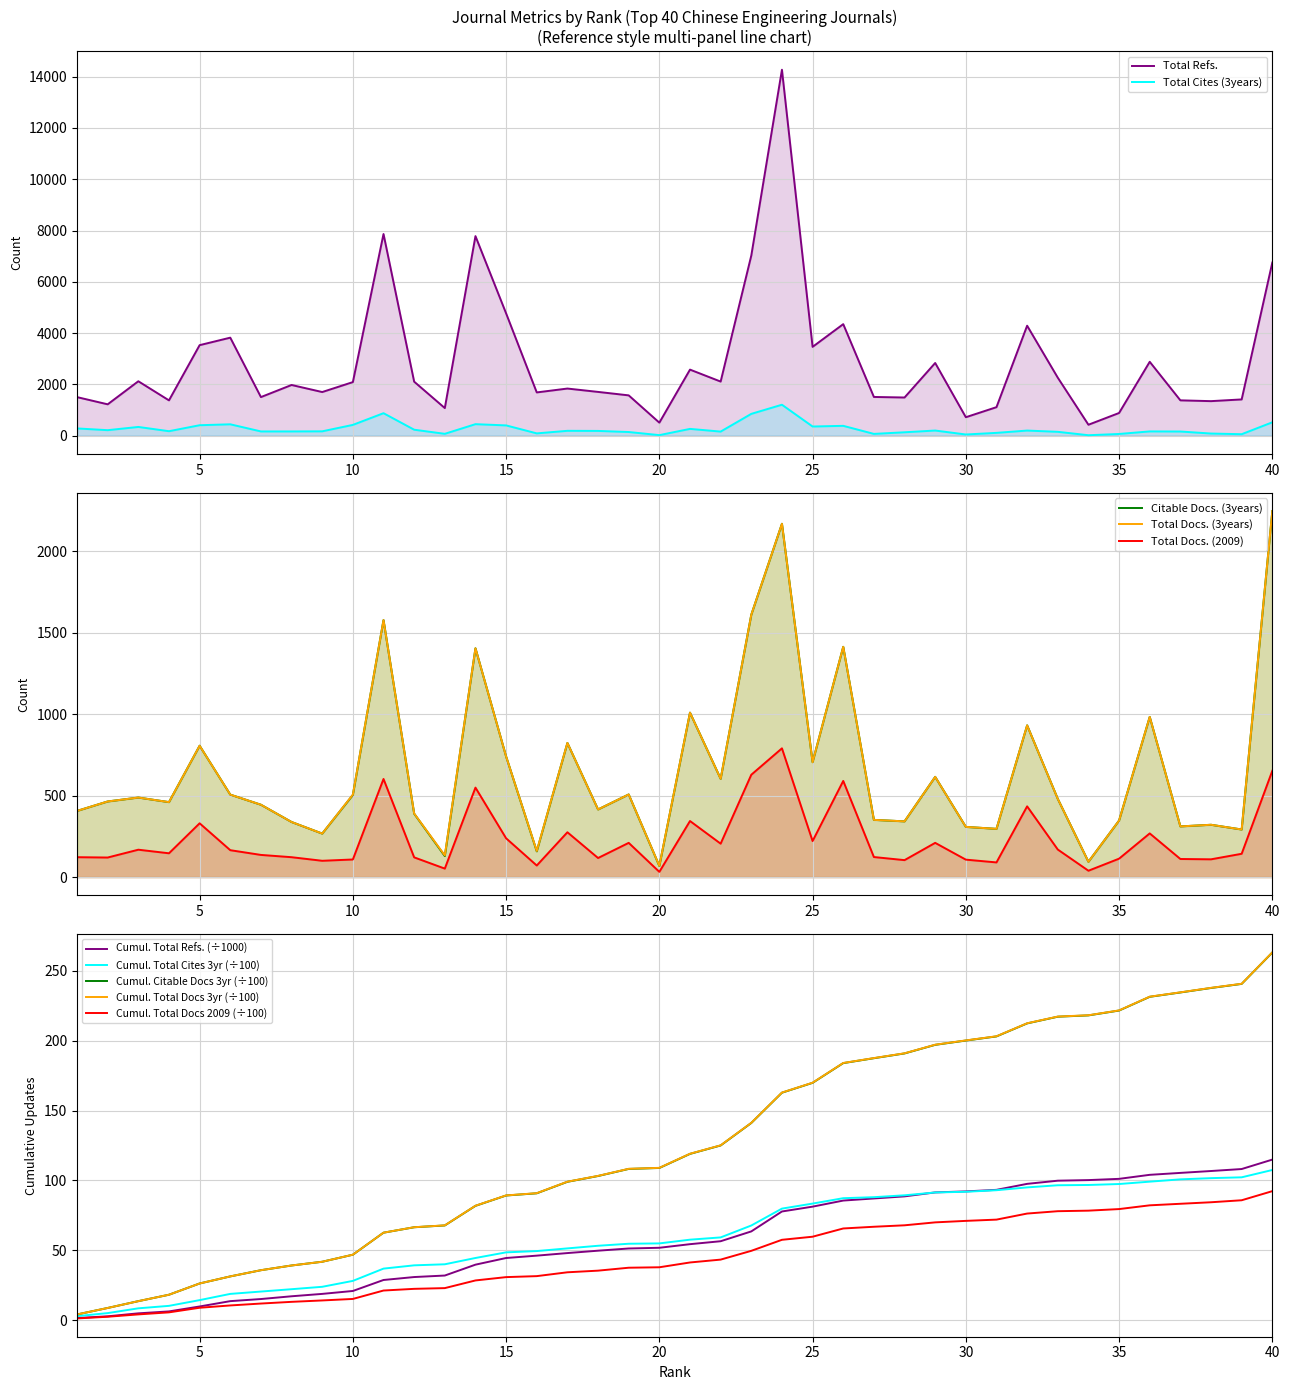

Between 11 and 26, which is larger?

11